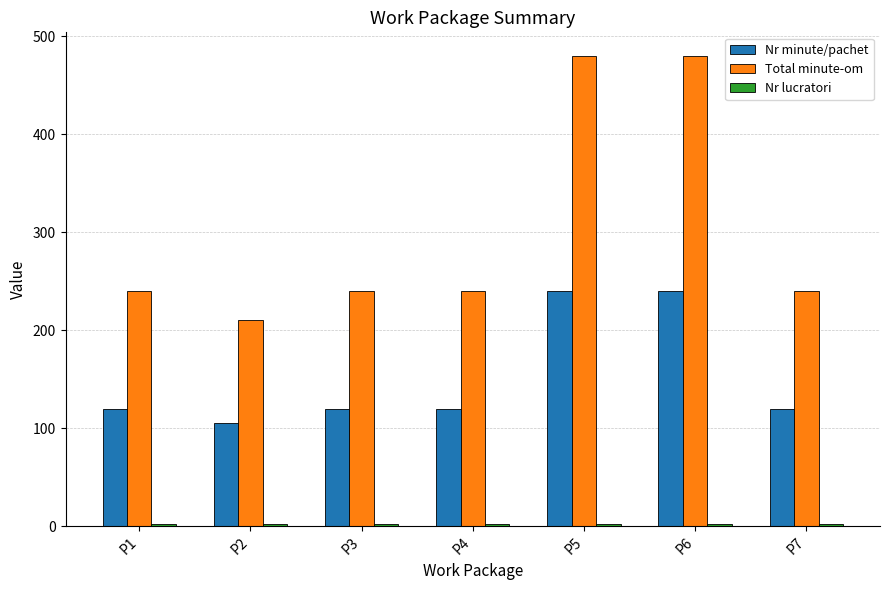

At how many categories does at least one series exceed 71?

7